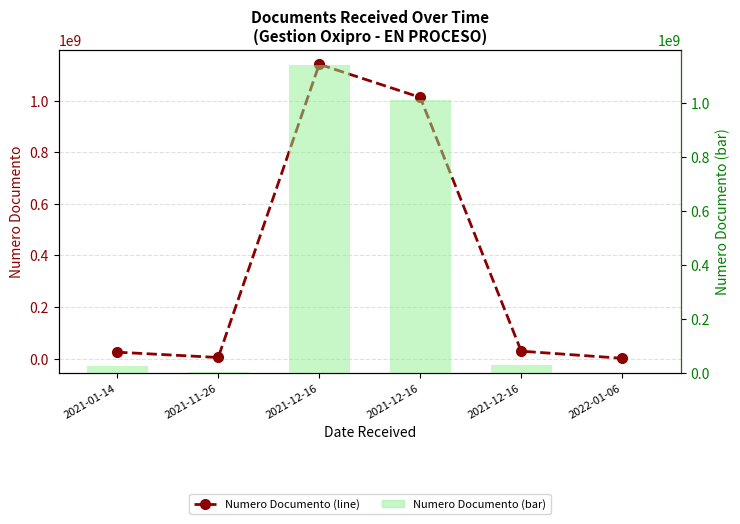

What is the label of the 5th bar from the left?

2021-12-16